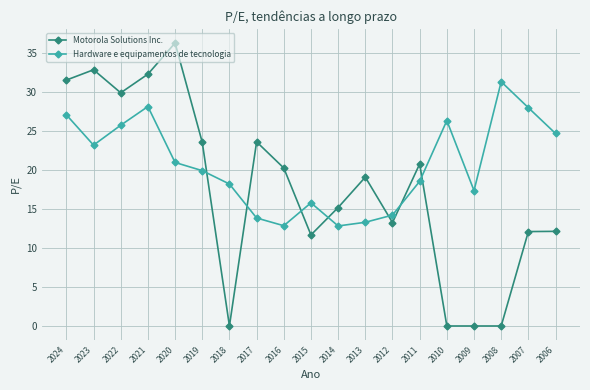

Which series has the widest spread of values?

Motorola Solutions Inc.